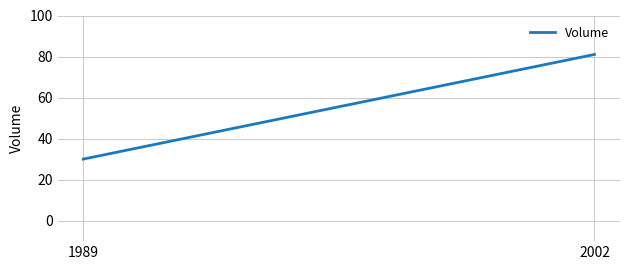

What is the smallest value displayed?

30